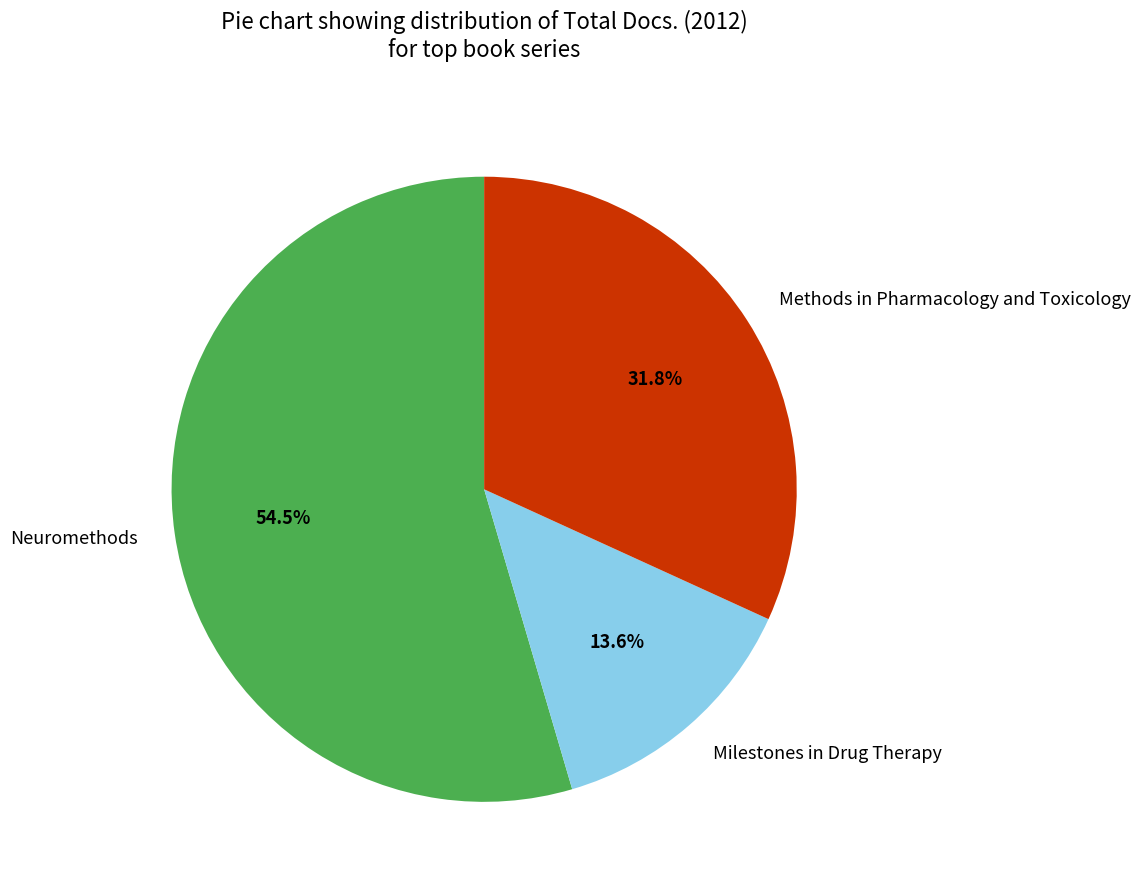

To the nearest percent, what portion does Milestones in Drug Therapy represent?

14%